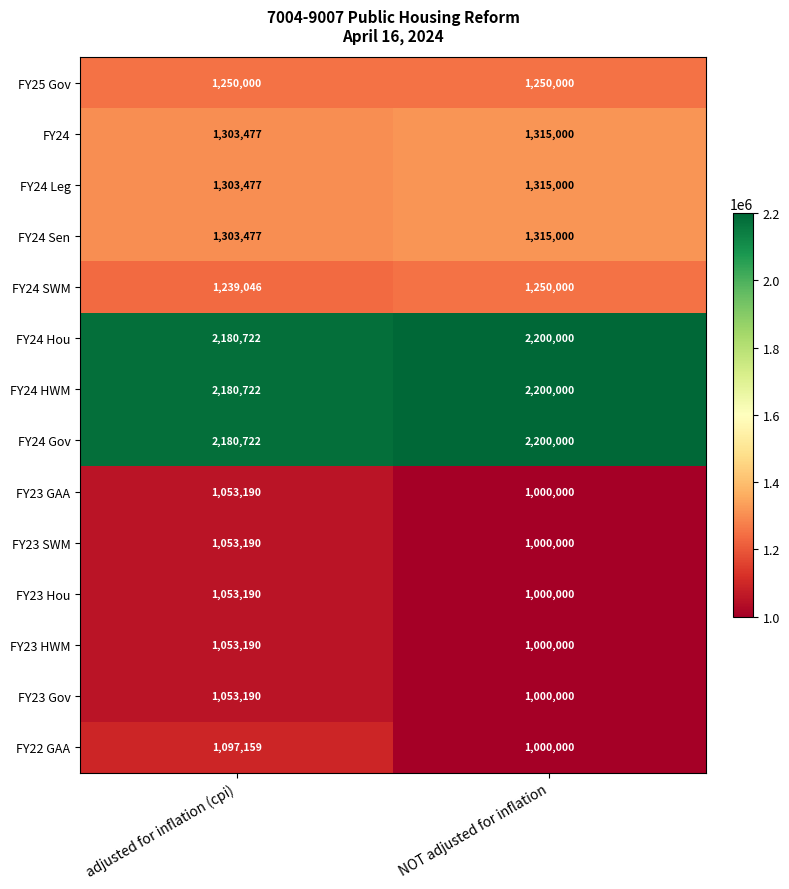

What is the difference between the maximum and minimum values in the FY23 SWM series?

53190